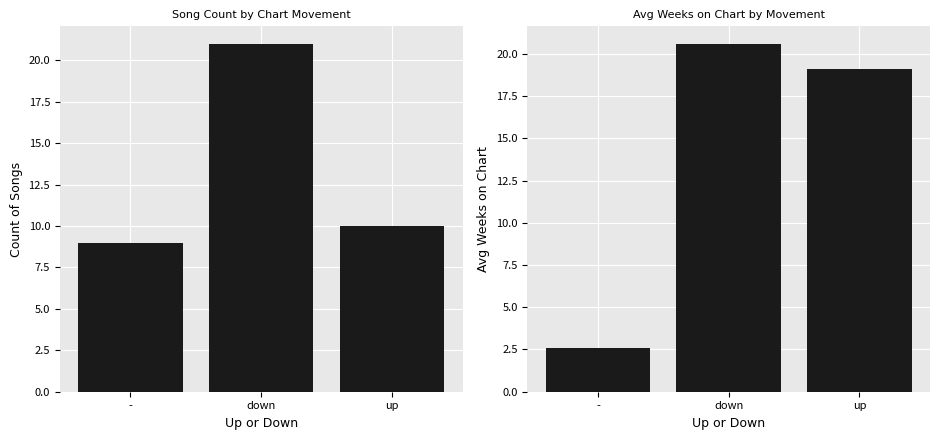

Are the bars horizontal?

No